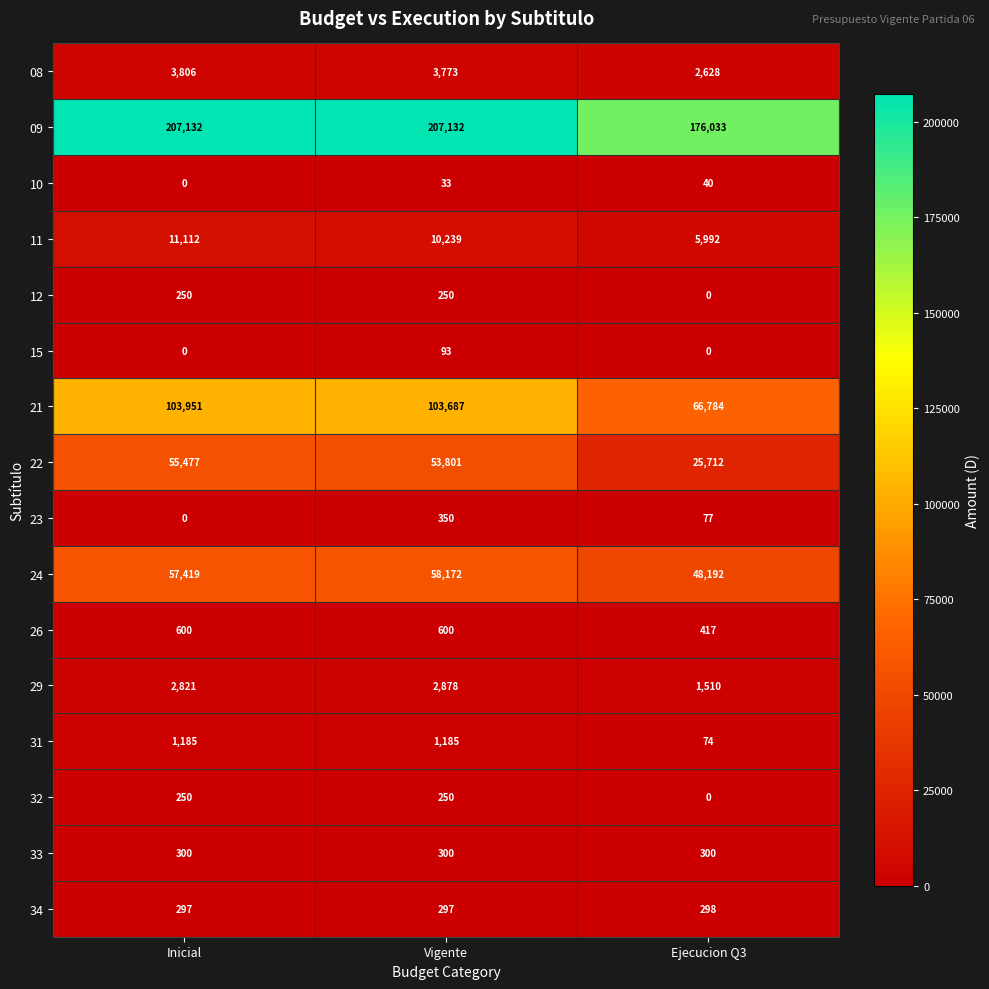

Between Vigente and Ejecucion Q3, which series saw the biggest shift?

21